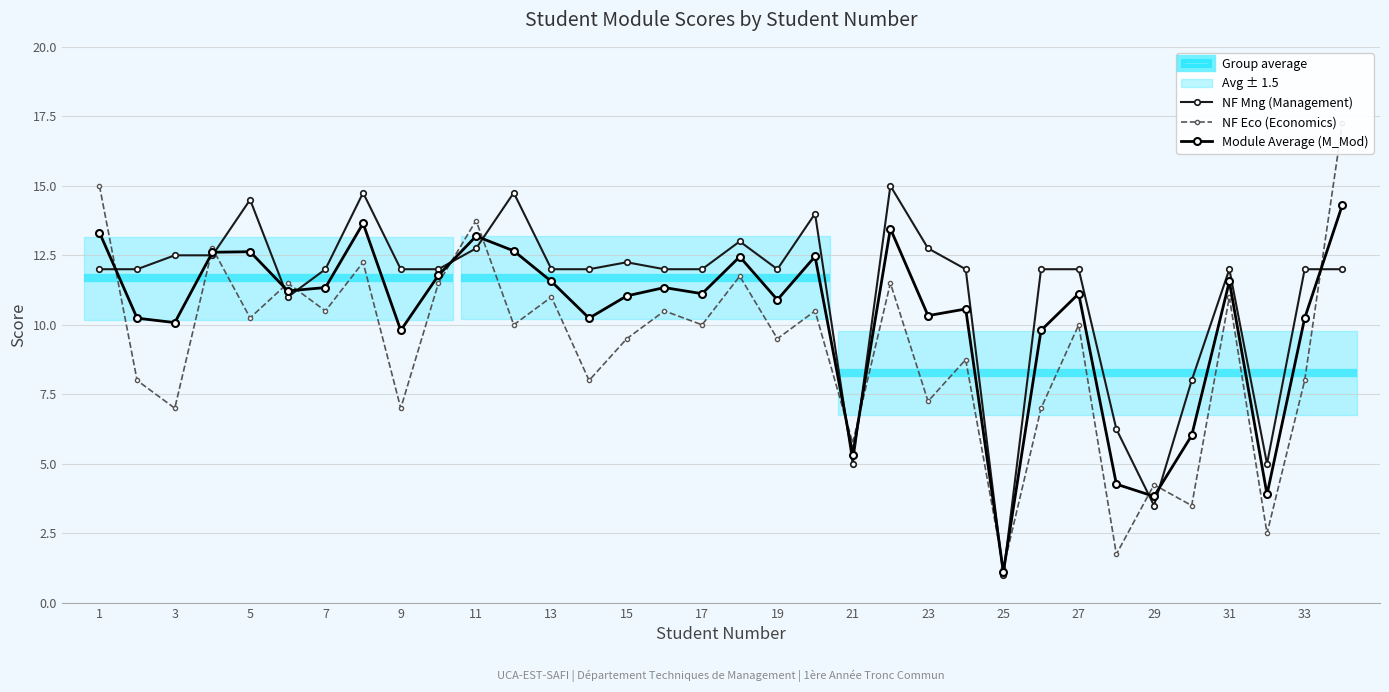

What is the difference between the maximum and second lowest values in the NF Eco (Economics) series?

15.5